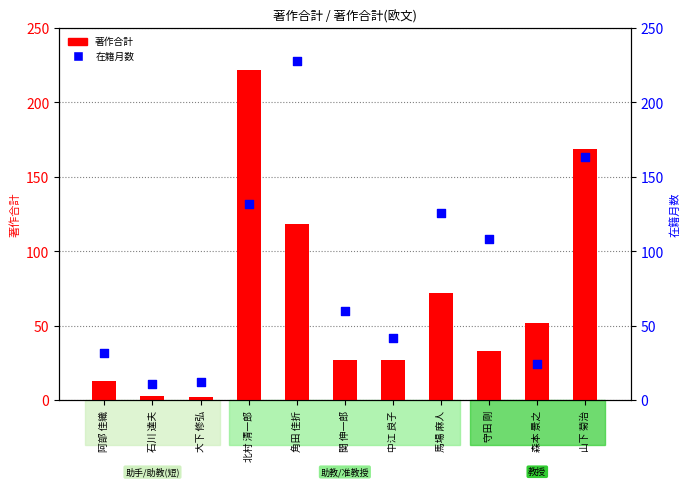

What is the total value across all series at 阿部 佳織?

45